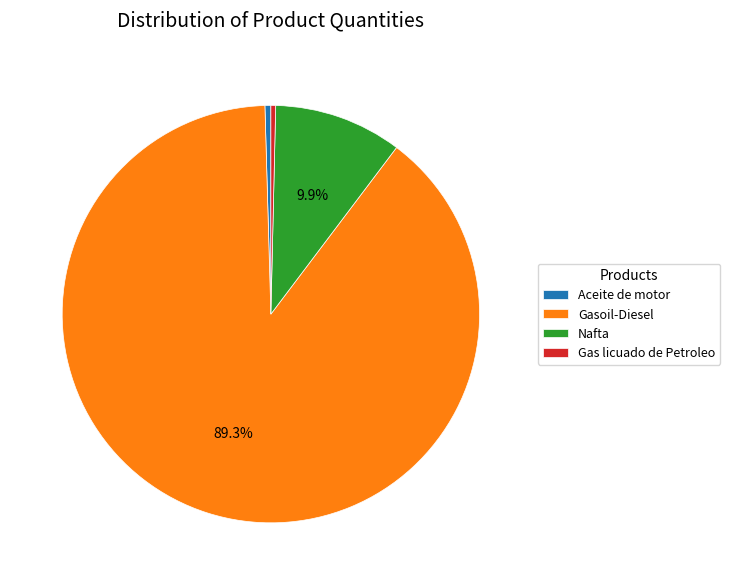

Is there any slice that represents more than half of the pie?

Yes